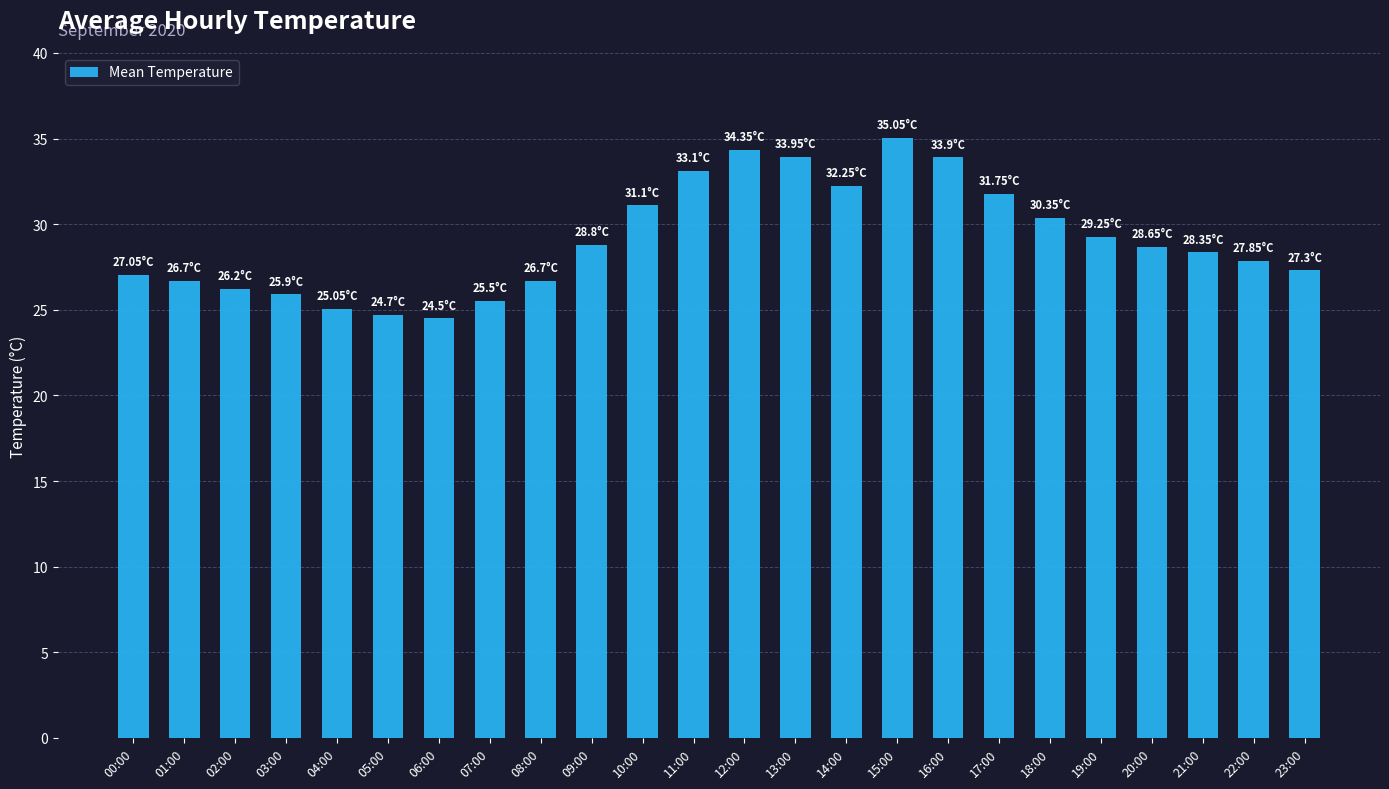

What position from the right is 19:00?

5